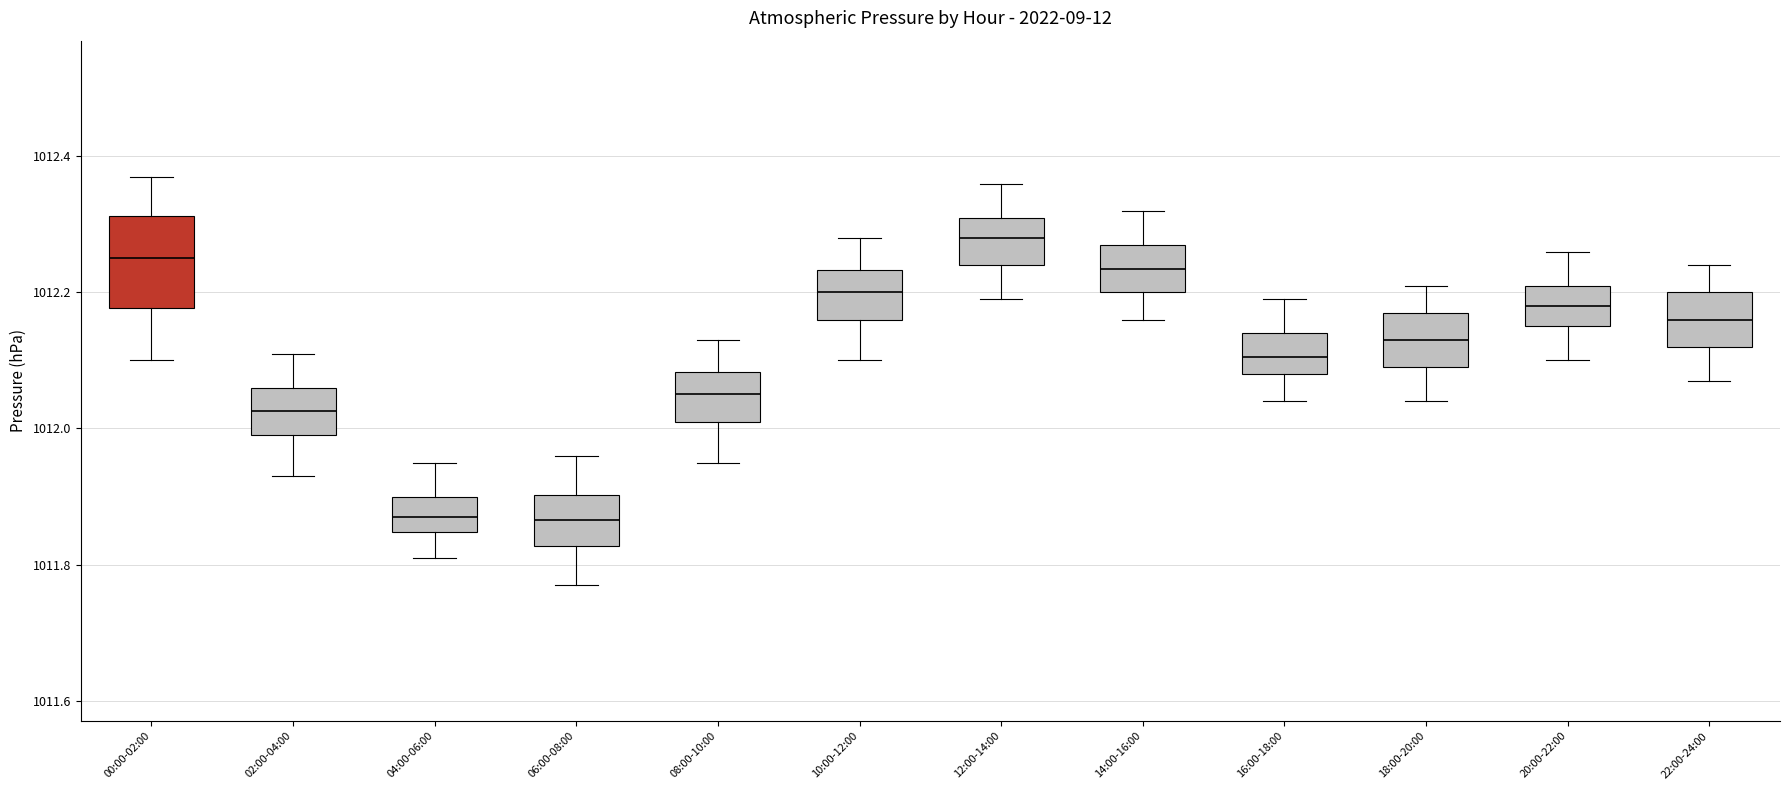

Where is the lower edge of the box for 02:00-04:00 on the y-axis? The values are not printed on the chart, so give them approximately, as read against the axis.

1012.00